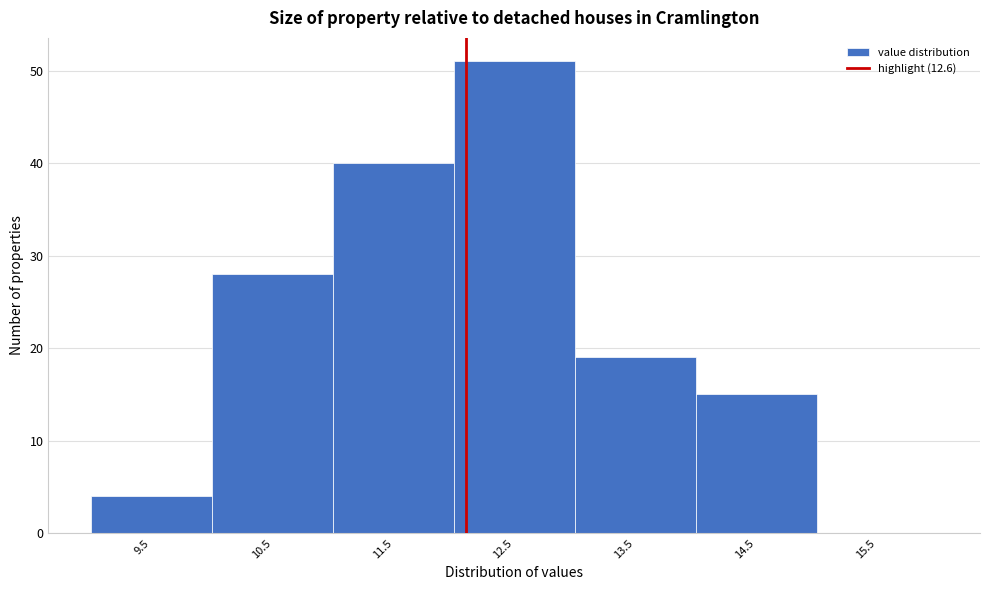

Reading left to right, what are all the values shown in this chart?

9.5=4	10.5=28	11.5=40	12.5=51	13.5=19	14.5=15	15.5=0